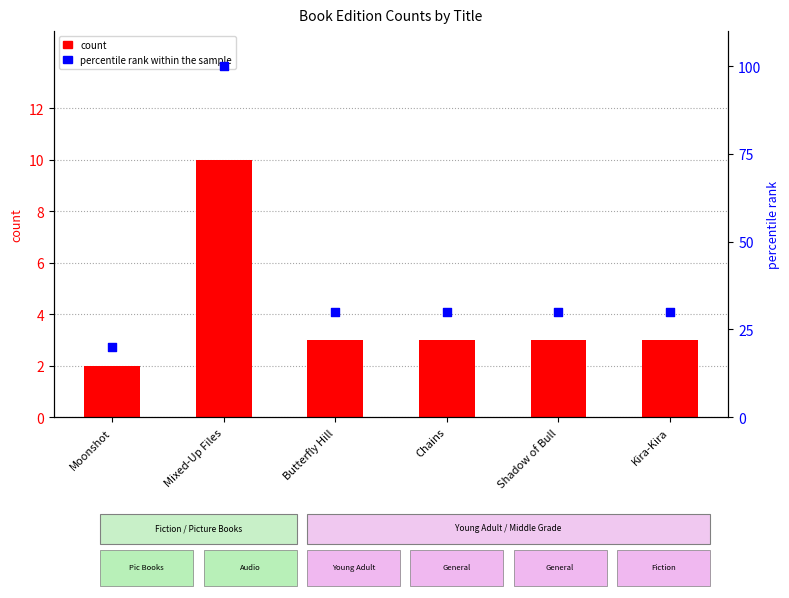

Which series reaches the minimum Y coordinate?

count